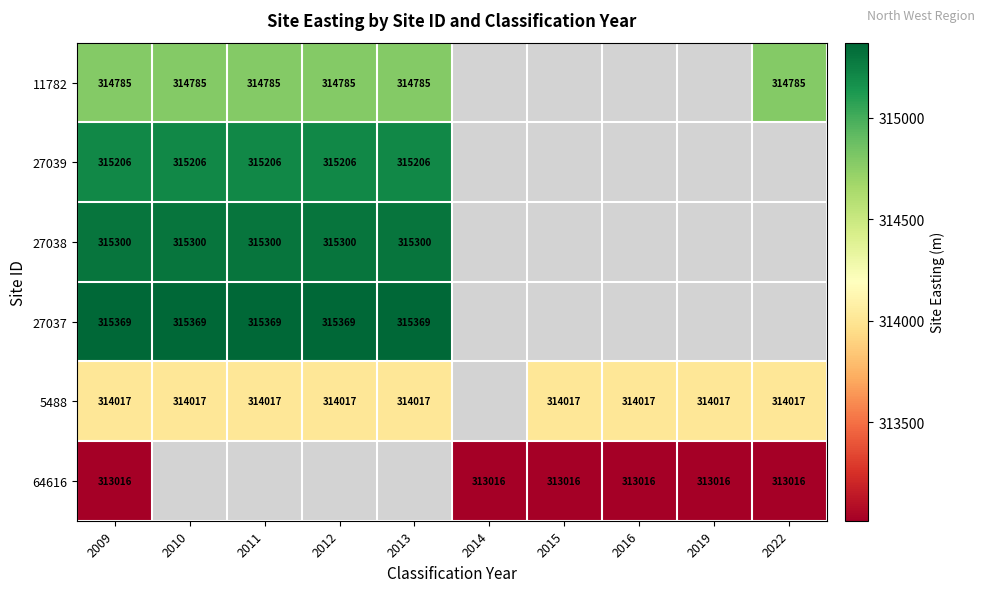

At how many categories does at least one series exceed 314954?

5